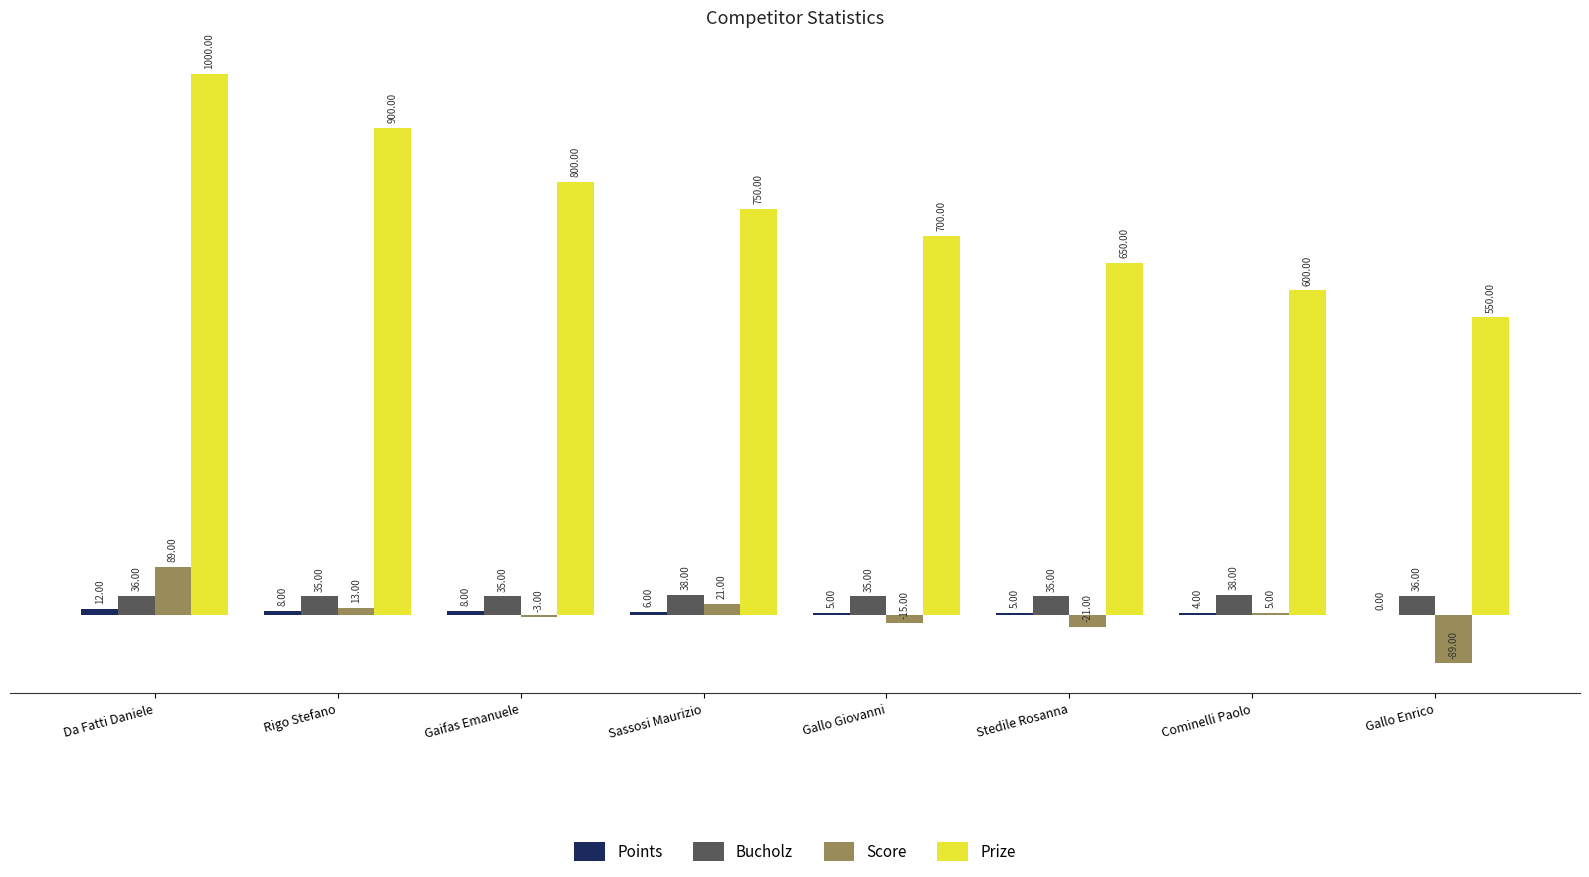

True or false: Prize has a value of 600 at Cominelli Paolo.

True